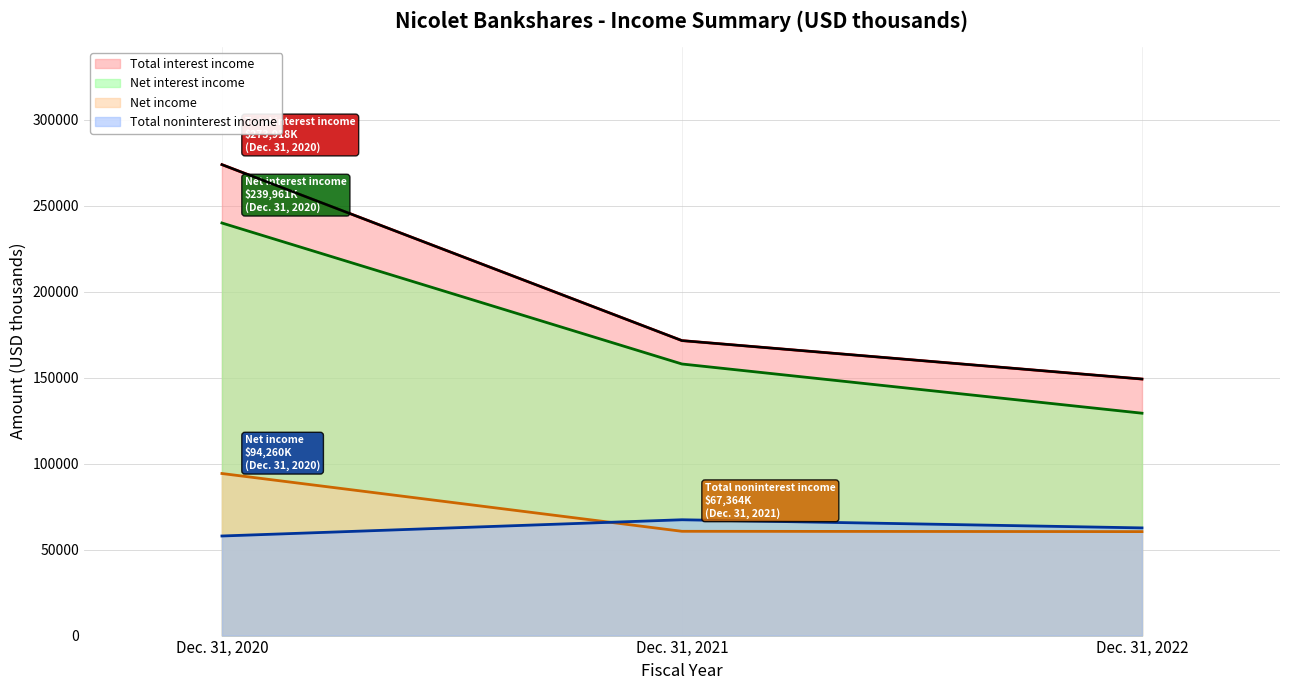

What is the lowest value of the Total noninterest income series?

57920